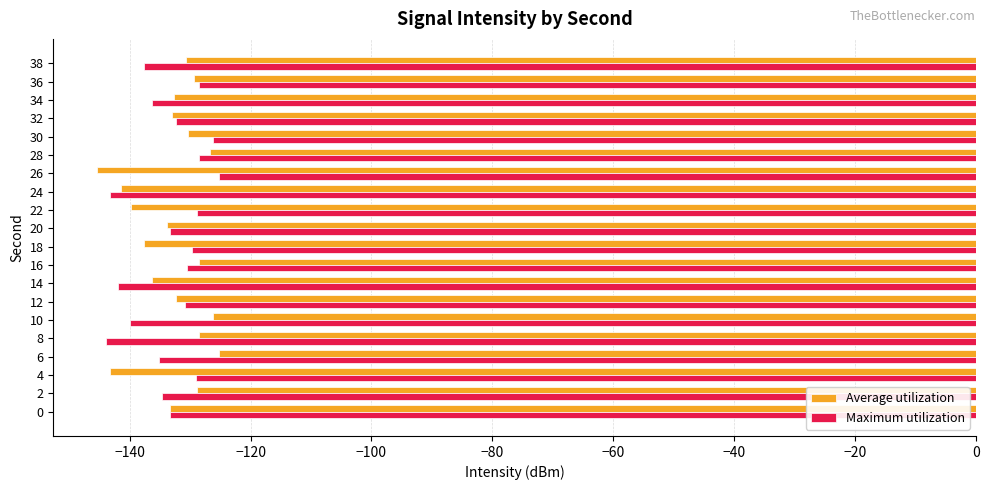

What is the total value across all series at 24?

-284.6